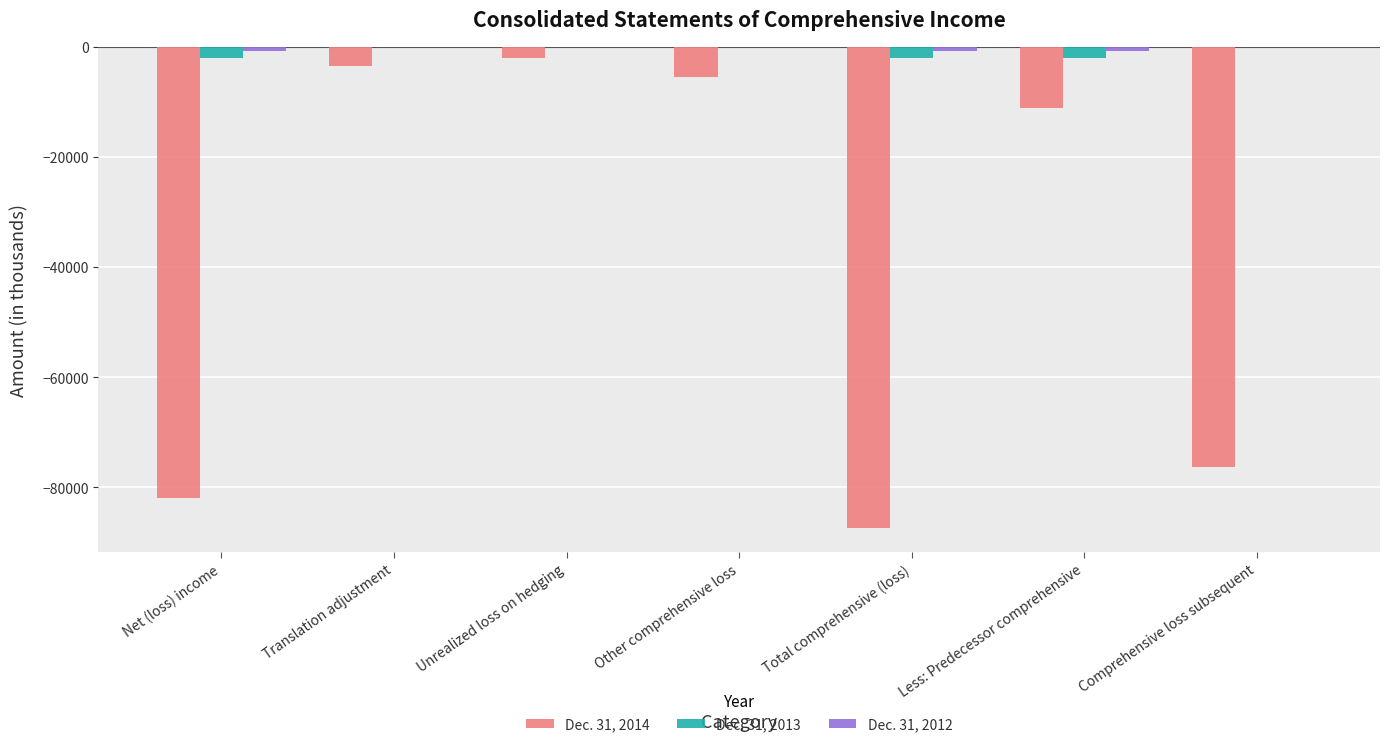

What is the total value across all series at Comprehensive loss subsequent?

-76241